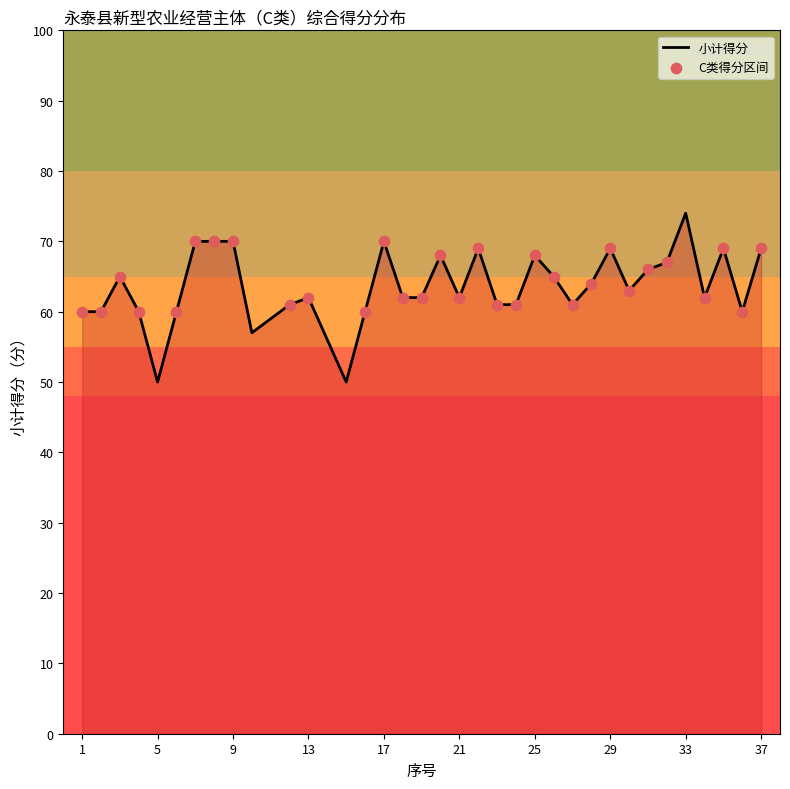

What is the maximum value shown in the chart?

74